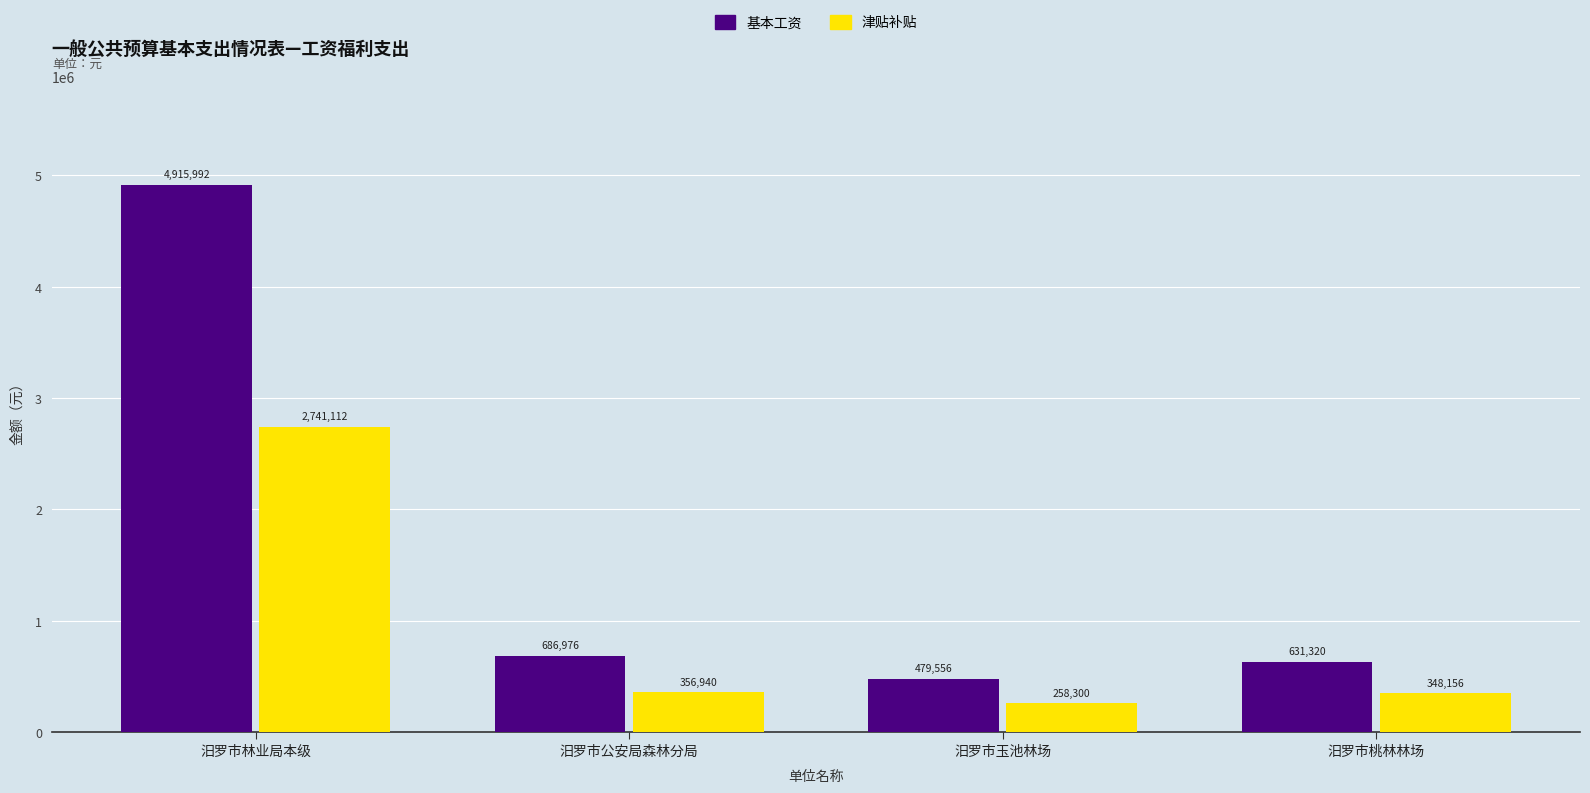

True or false: 津贴补贴 has a value of 571761 at 汨罗市桃林林场.

False